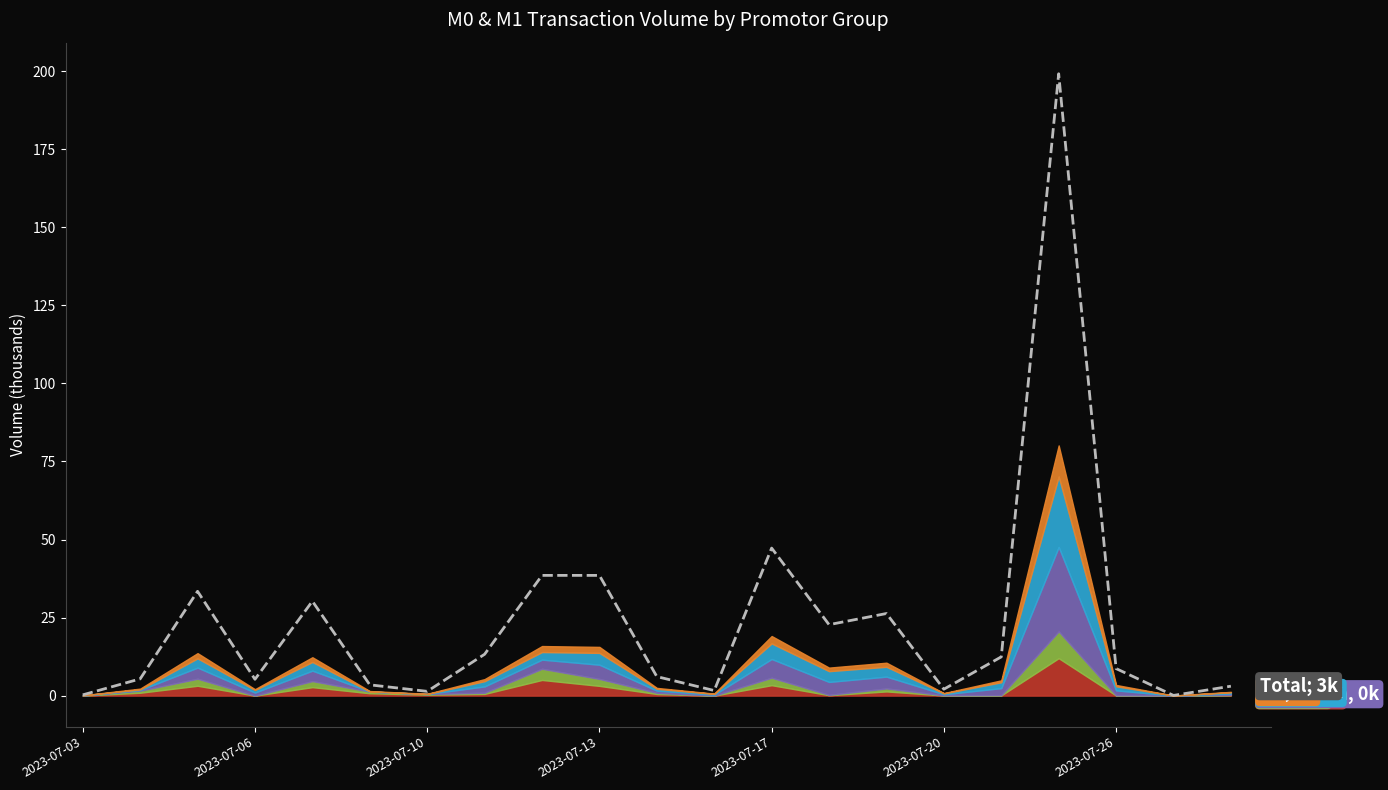

How many values exceed 8?

11